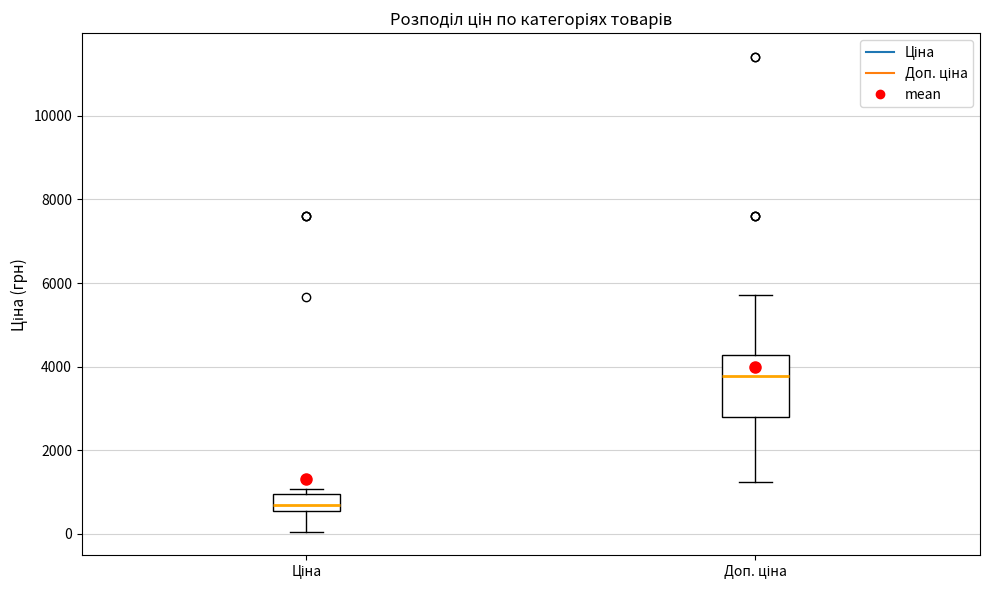

Which box has the lowest median line?

Ціна